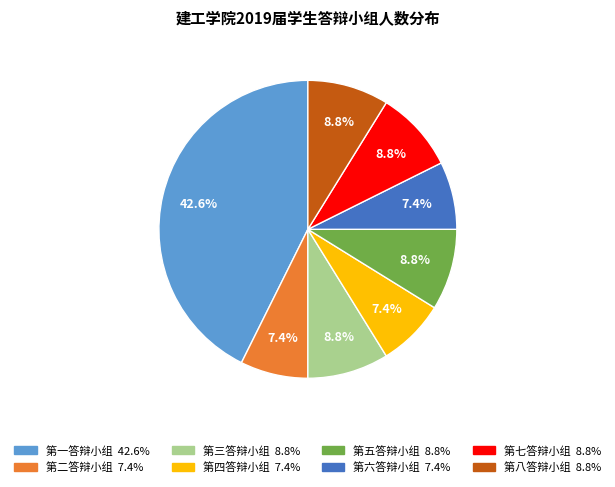

True or false: 第七答辩小组 accounts for 24% of the total.

False